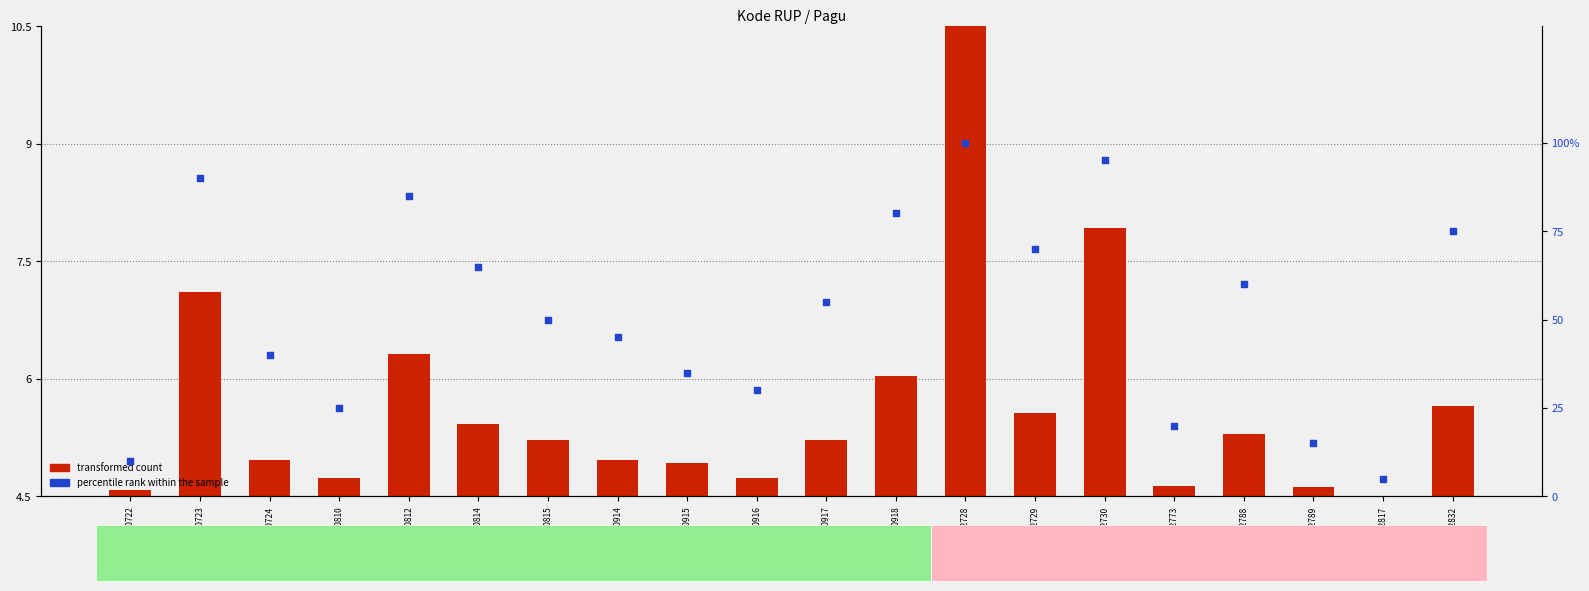

Which series contains the highest Y value?

percentile rank within the sample